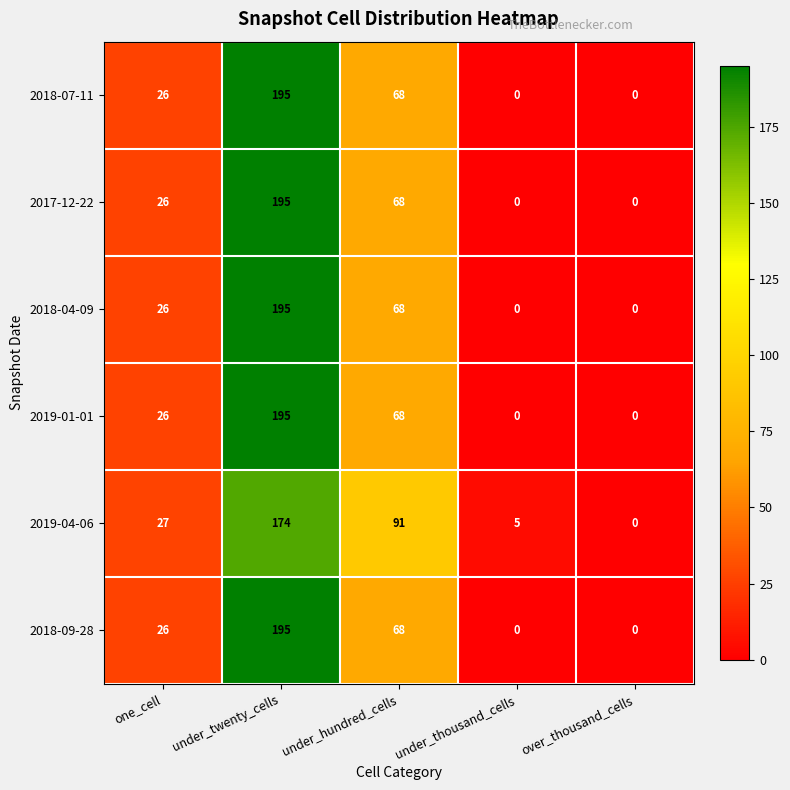

Count the number of data series in this chart.

6